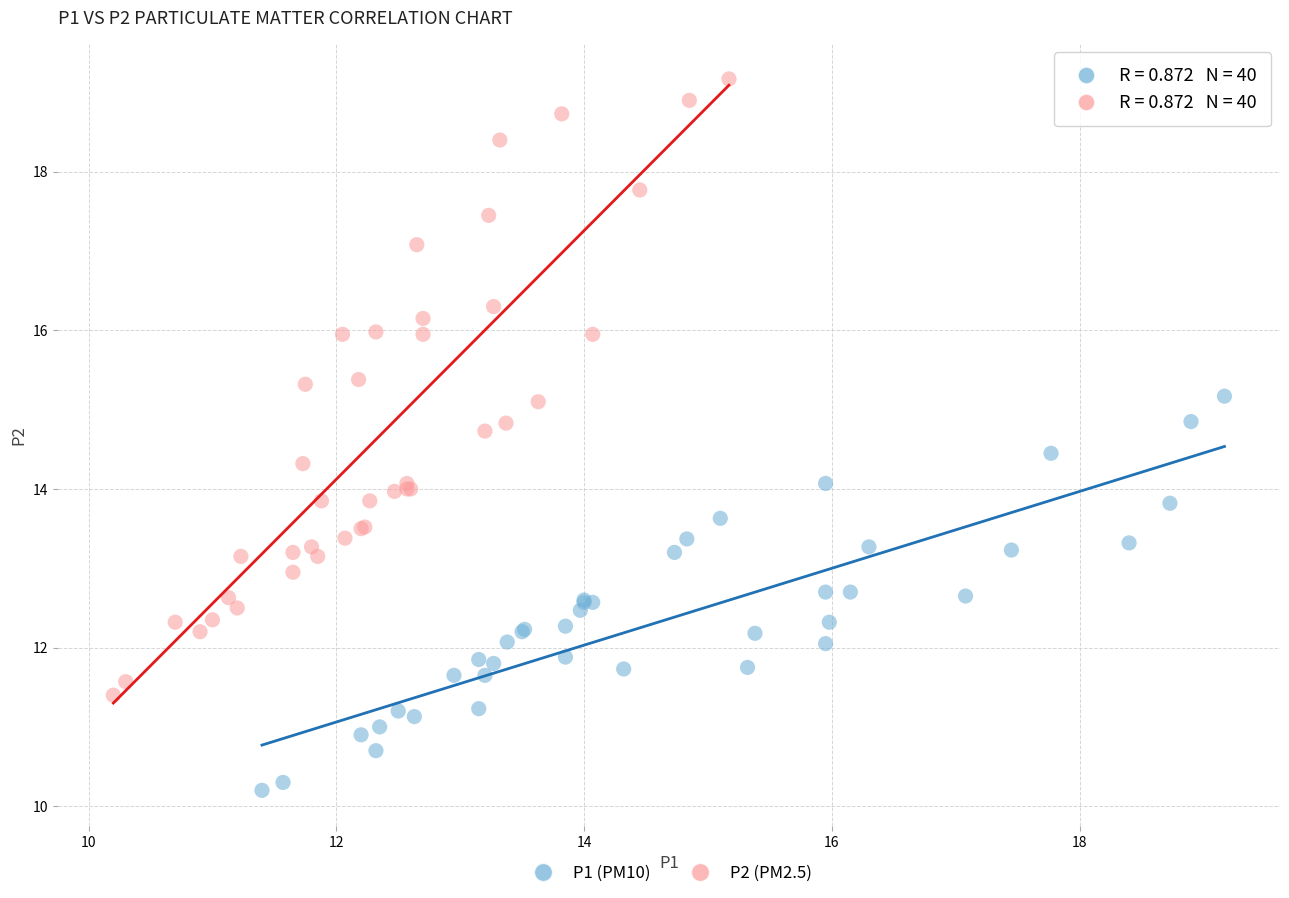

Which series reaches the maximum Y coordinate?

P2 (PM2.5)